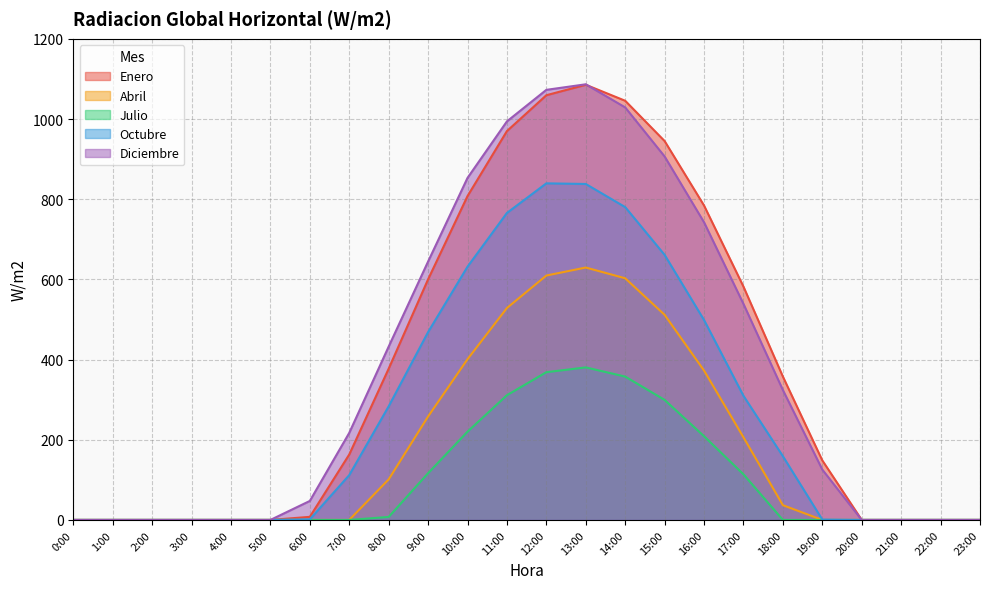

The value of Enero at 20:00 is -756.0. True or false?

False